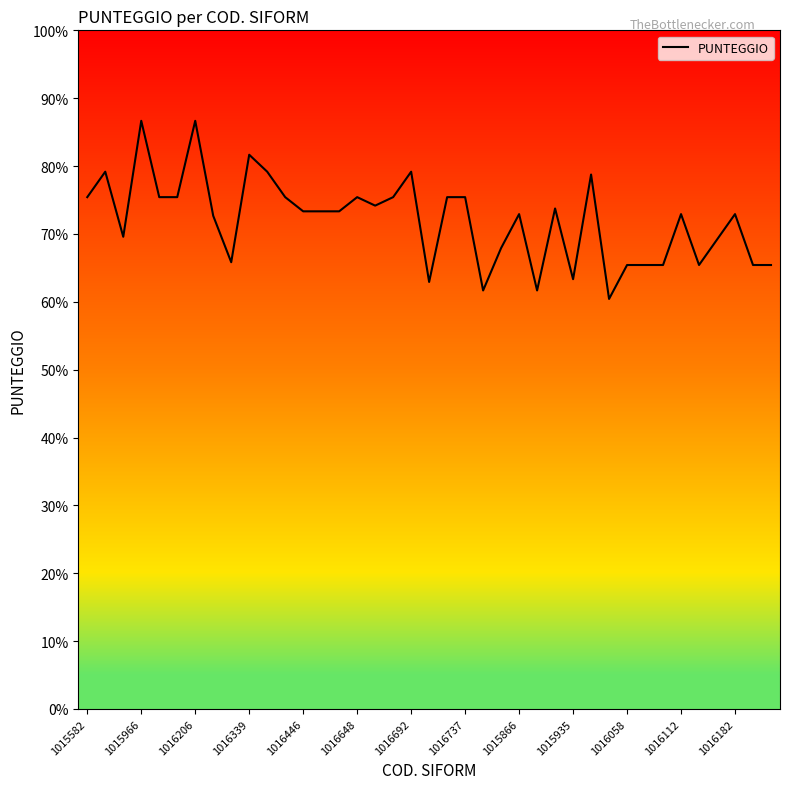

Count the number of data series in this chart.

1